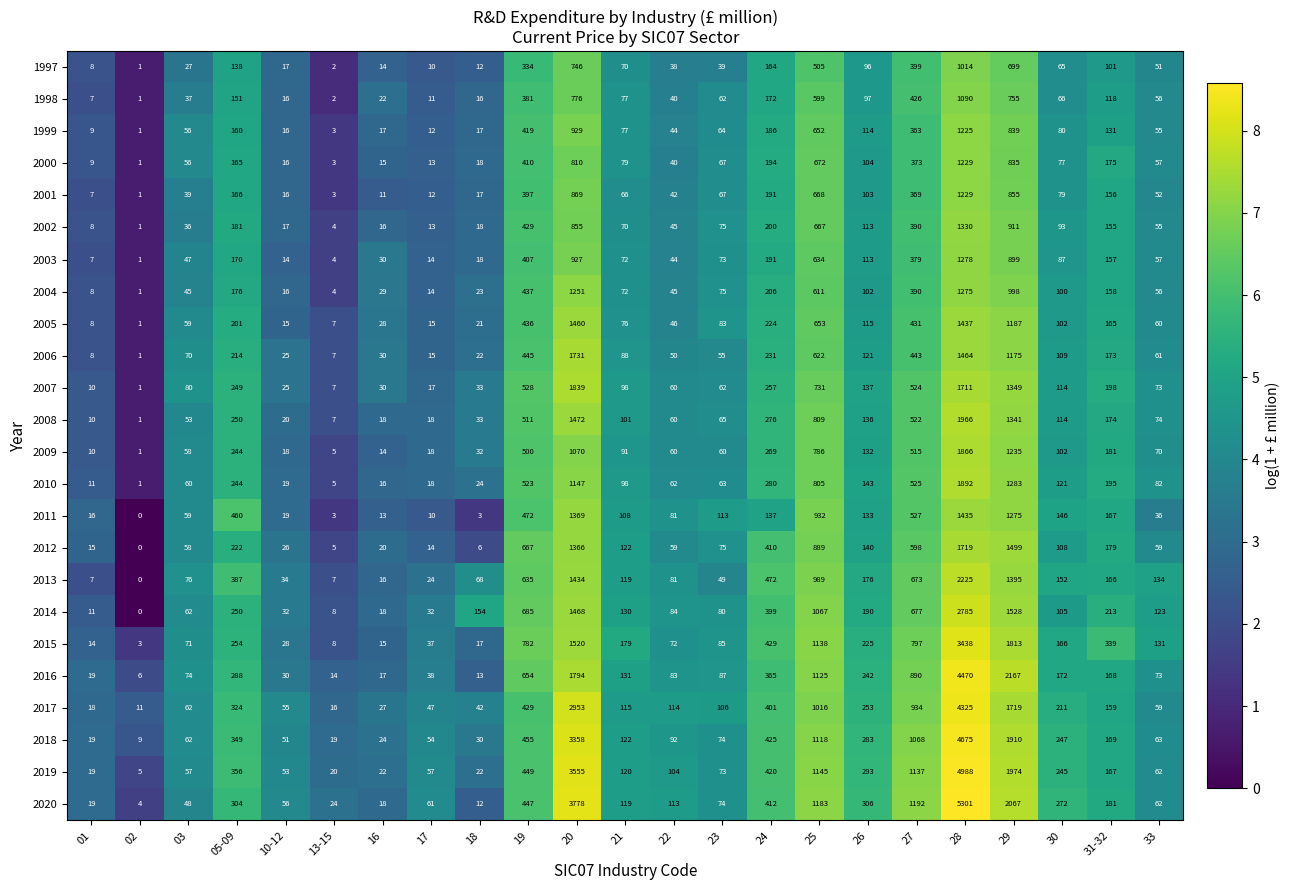

How many data points does each series have?

23